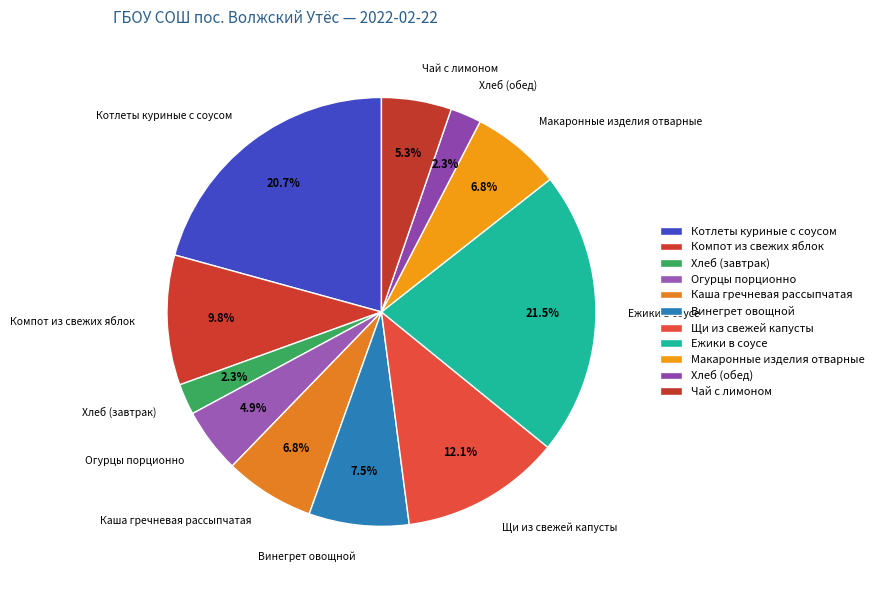

To the nearest percent, what is the difference between the largest and smallest slice percentages?

19%